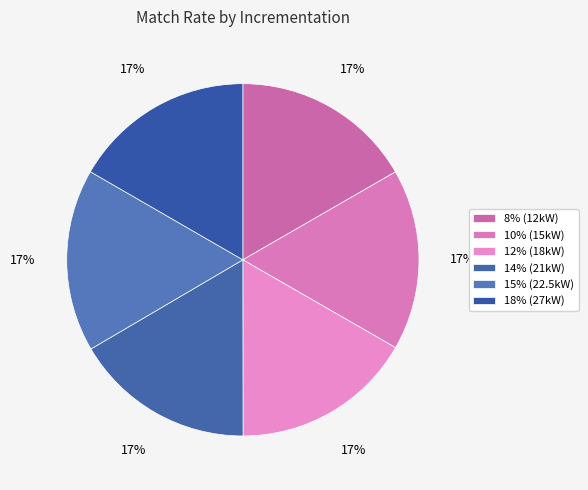

Between 10% (15kW) and 12% (18kW), which is larger?

12% (18kW)